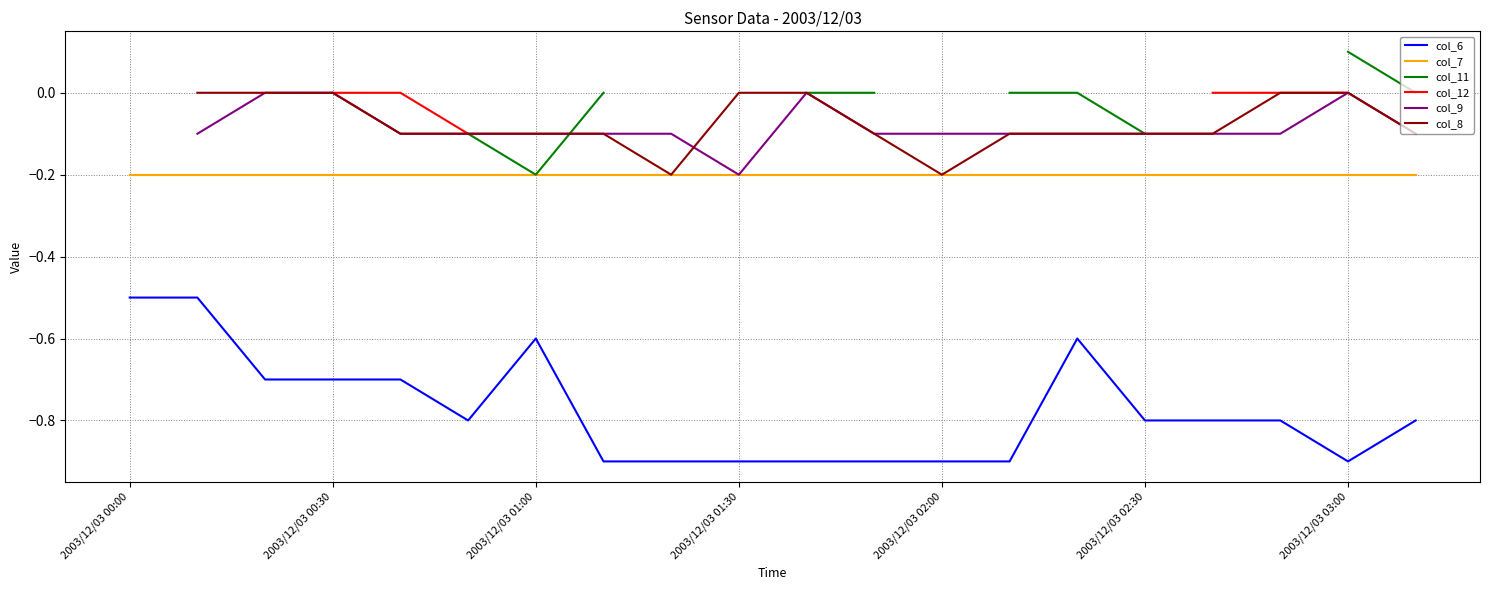

Is it true that col_7 equals -0.3 at 2003/12/03 01:00?

False